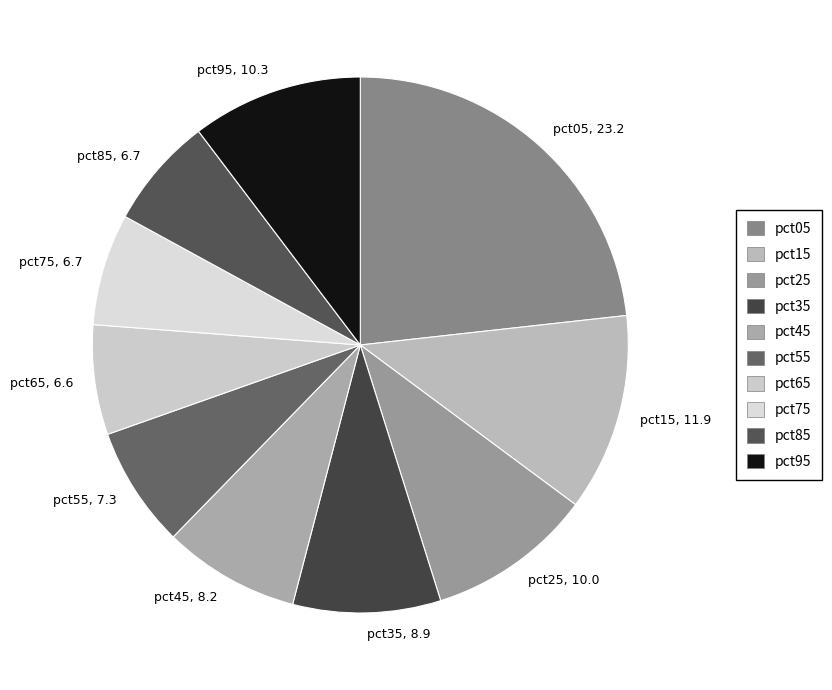

The pct25 slice represents 10% of the pie. True or false?

True